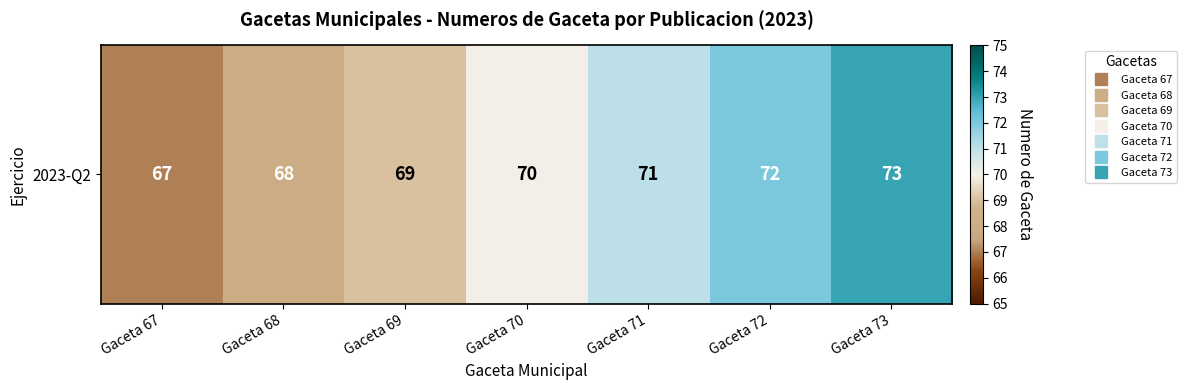

Count the number of categories in the chart.

7